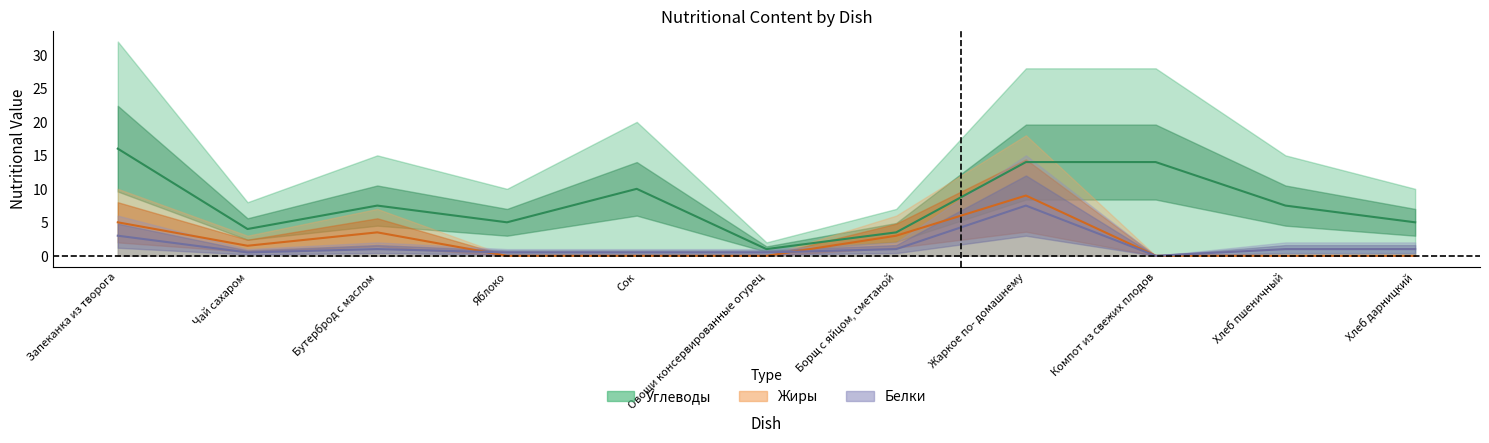

True or false: Жиры and Белки intersect in this chart.

True